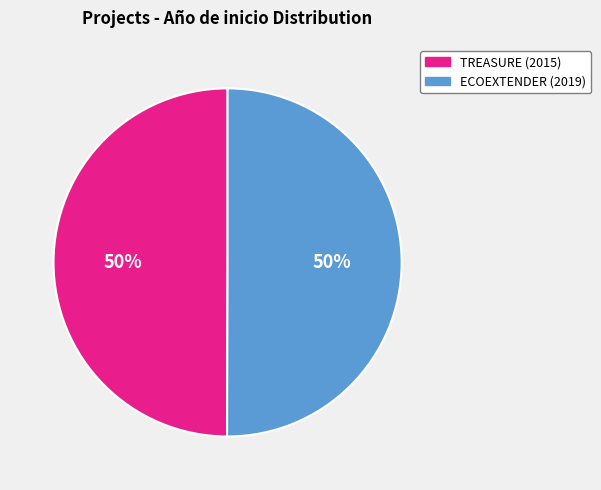

Approximately how many times larger is the value at TREASURE (2015) compared to ECOEXTENDER (2019)?

1.0